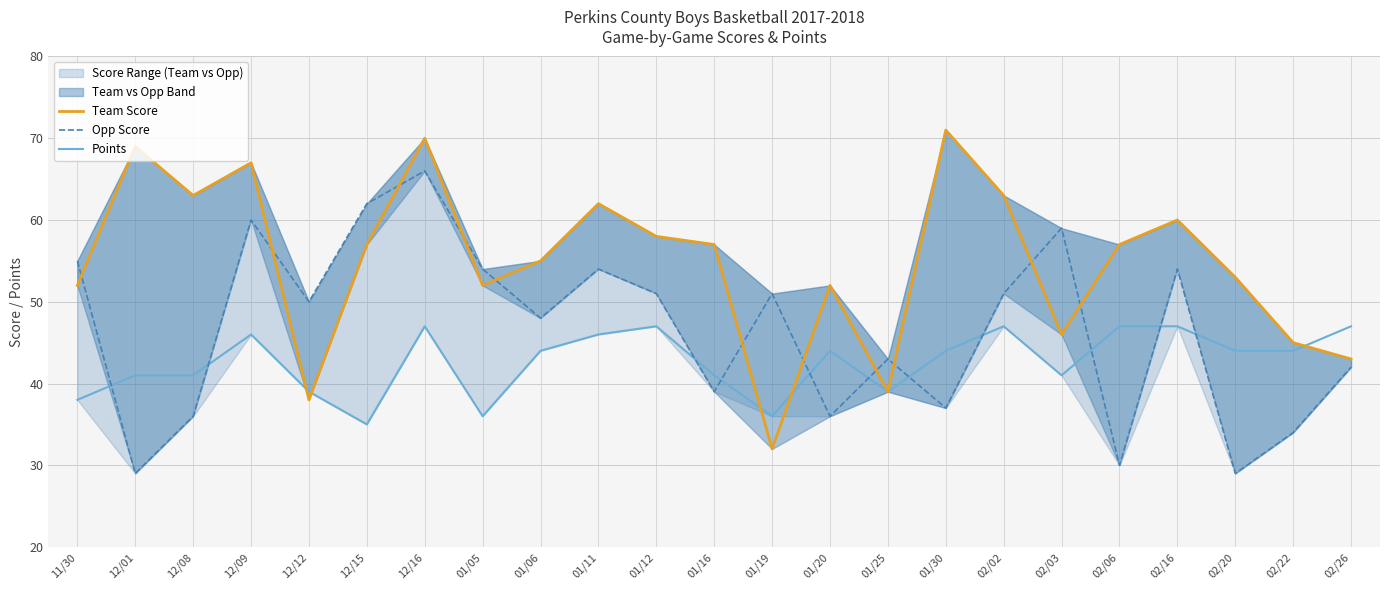

Between which two adjacent categories do Opp Score and Points first intersect?

11/30 and 12/01